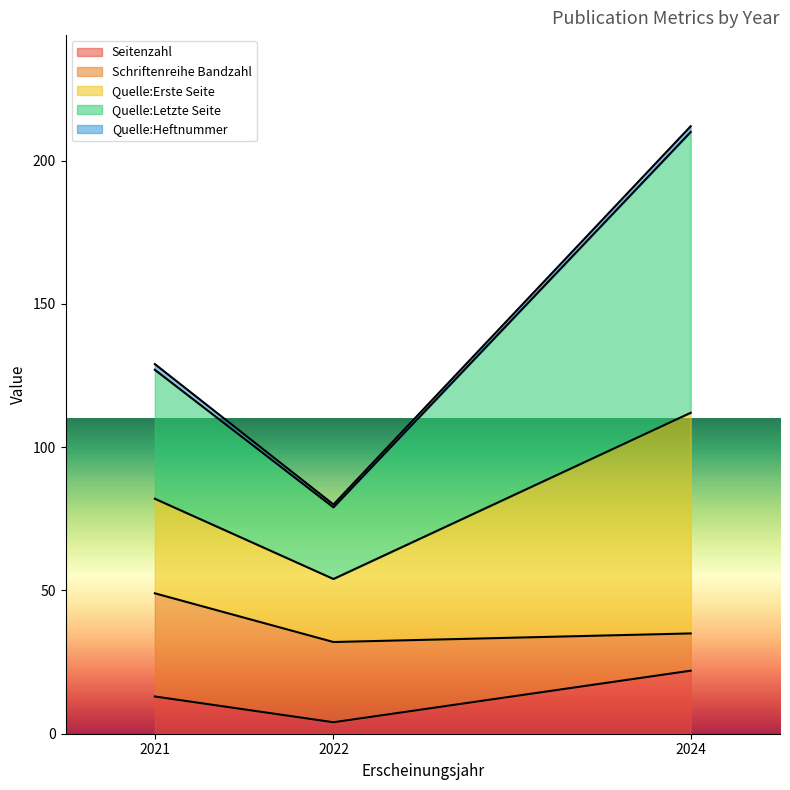

What is the average value of the Seitenzahl series?

13